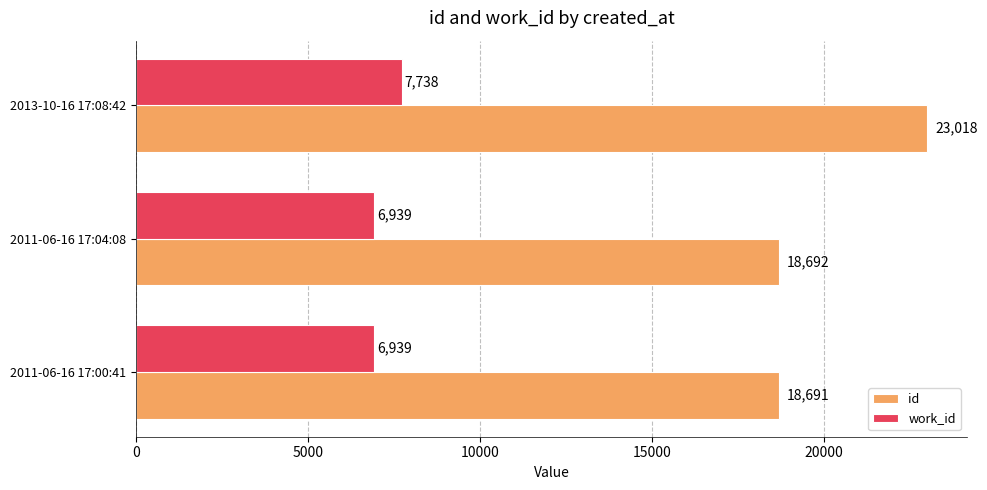

List the series in order of their overall mean, highest first.

id, work_id